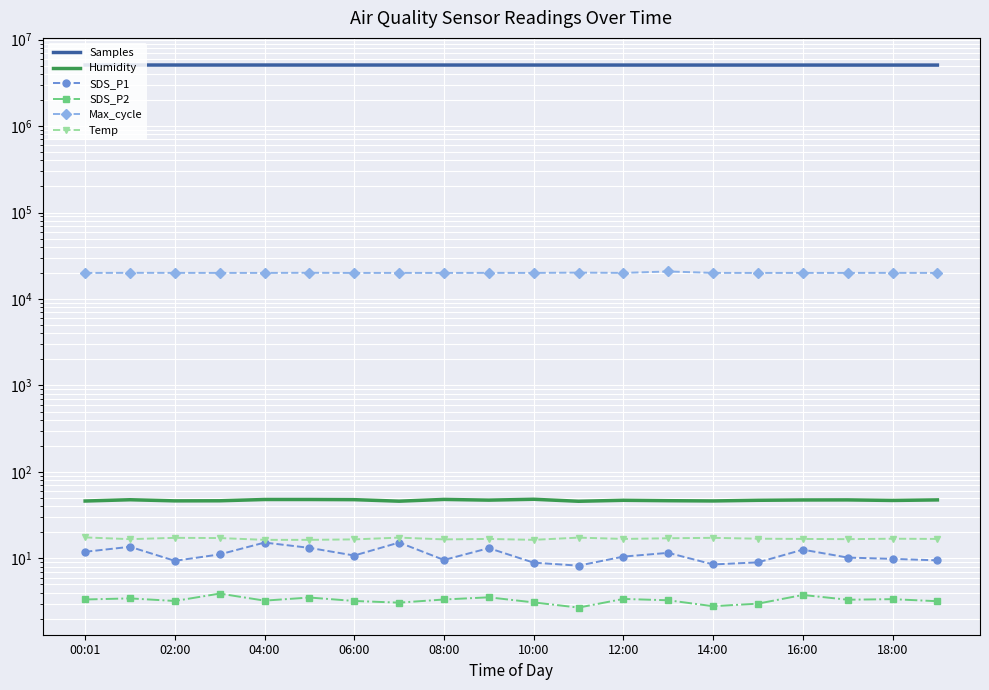

What are all the series names shown in the legend?

Samples, Humidity, SDS_P1, SDS_P2, Max_cycle, Temp